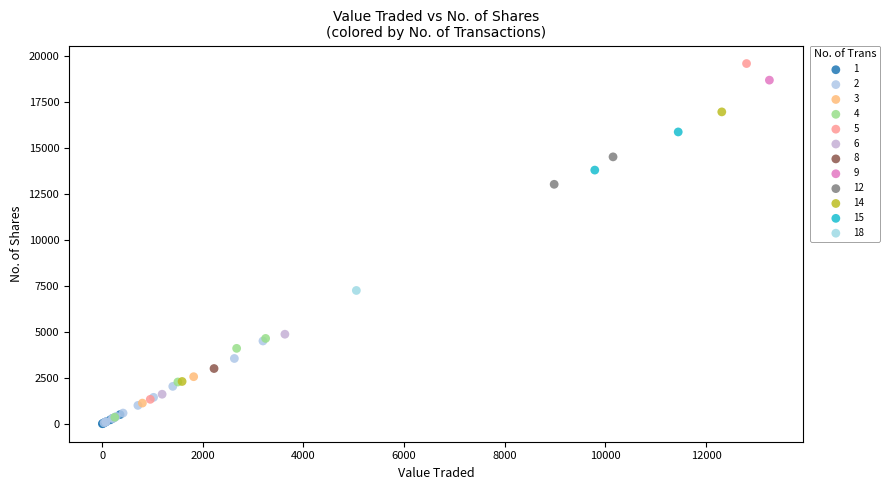

What are all the series names shown in the legend?

1, 2, 3, 4, 5, 6, 8, 9, 12, 14, 15, 18